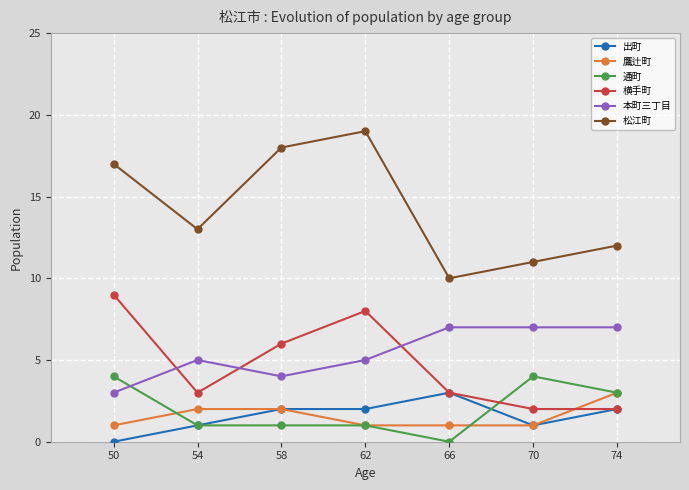

At how many categories does at least one series exceed 4?

7